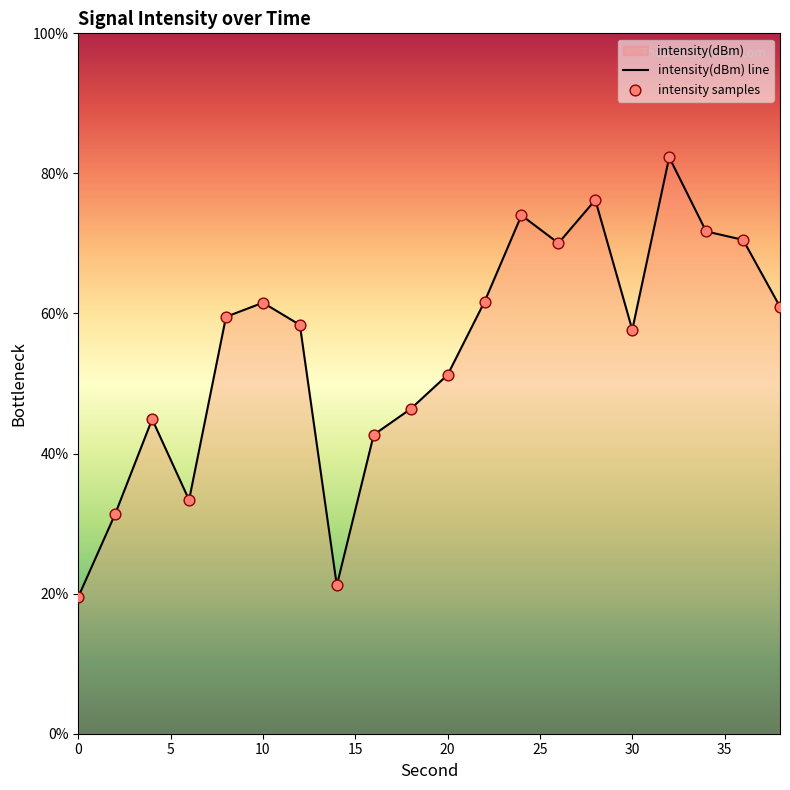

Which series has the largest total across all categories?

intensity(dBm) line